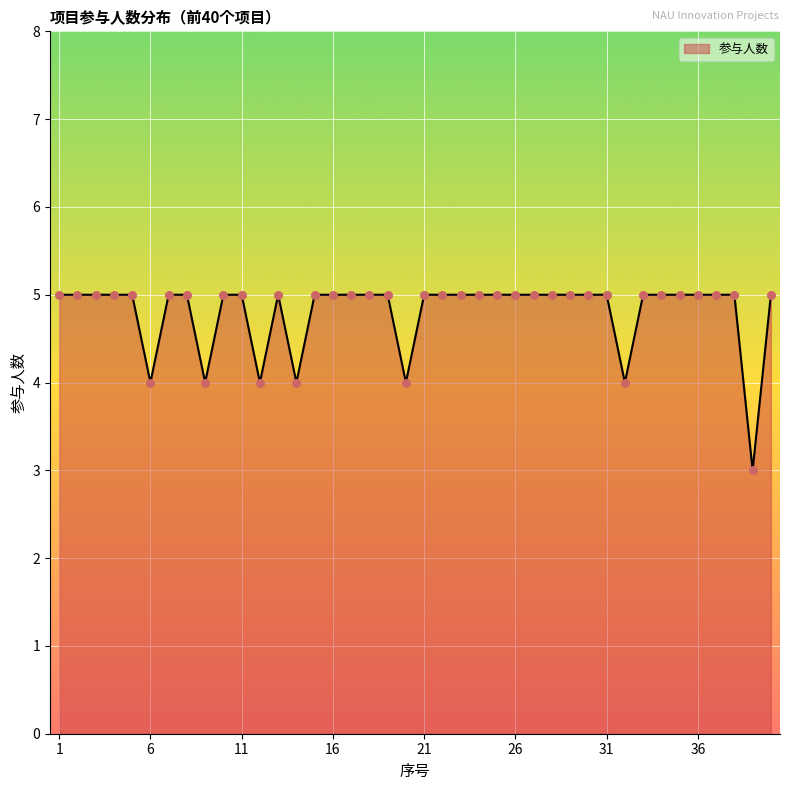

What is the maximum value shown in the chart?

5